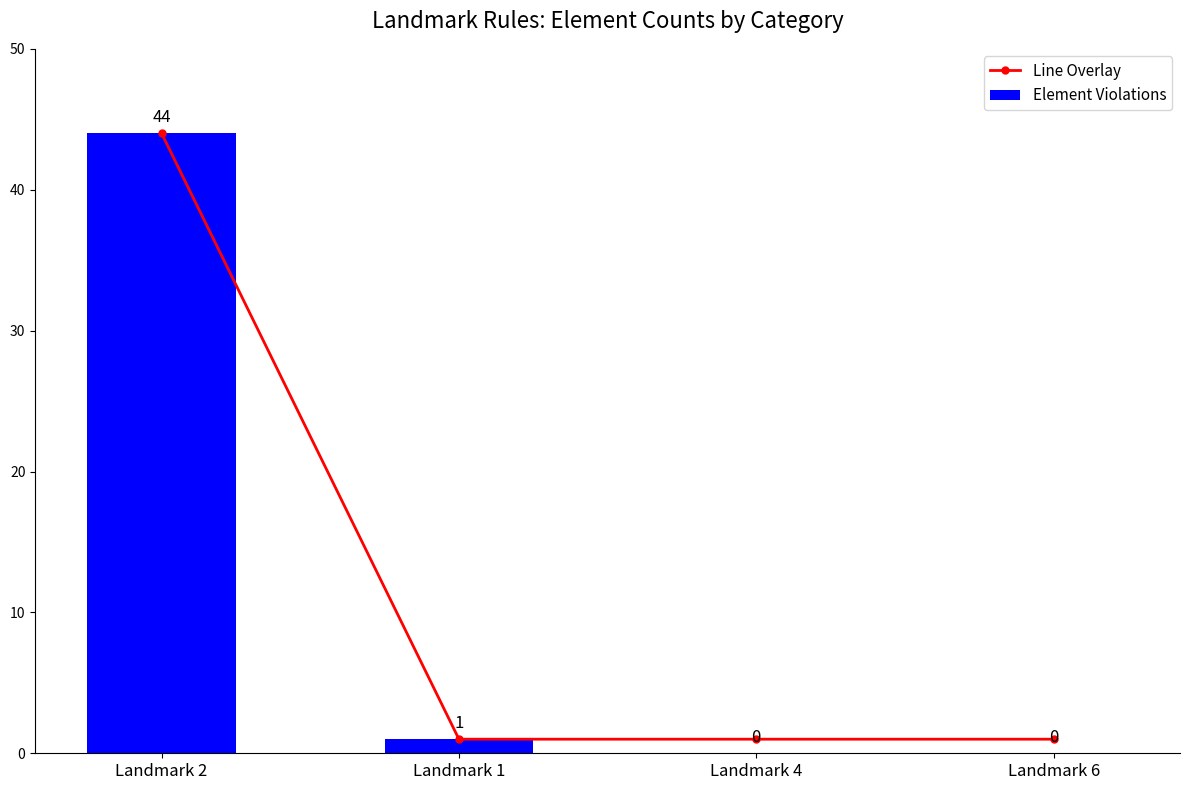

Which series has the widest spread of values?

Element Violations